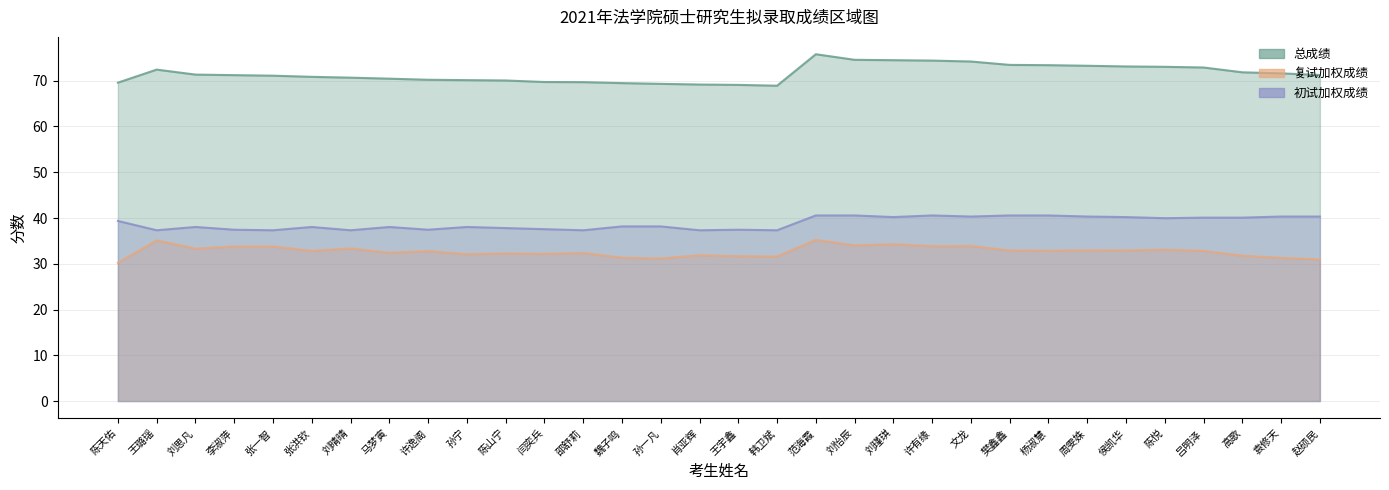

In 总成绩, how many points are lower than both neighbors (excluding endpoints)?

1